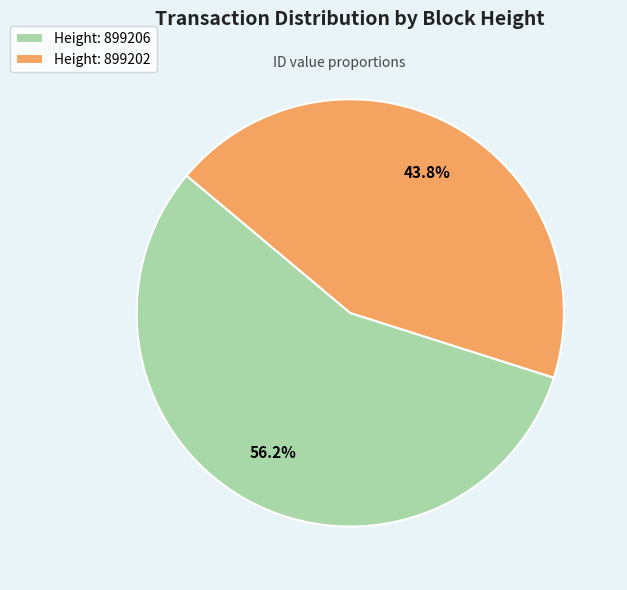

Does Height: 899202 represent more than half of the total?

No